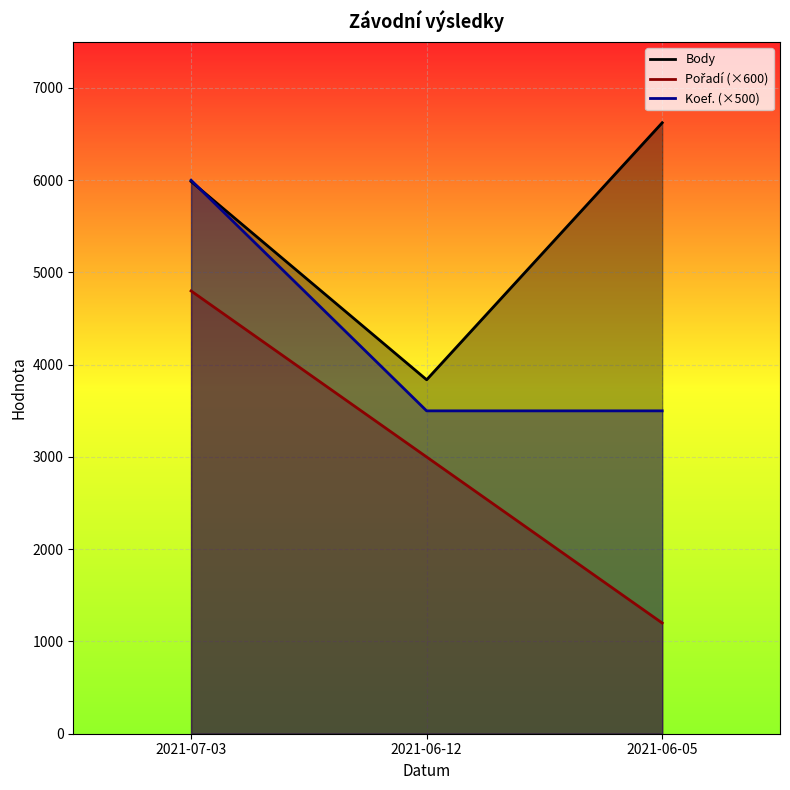

What is the difference between the maximum and second lowest values in the Pořadí (×600) series?

1800